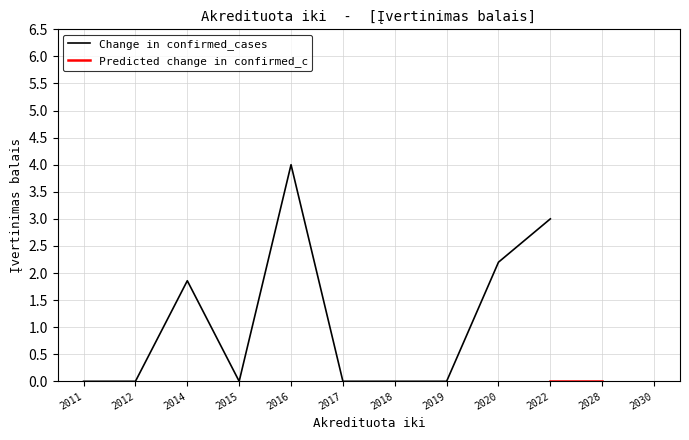

The Predicted change in confirmed_c series shows 3 at 2011-12-31. True or false?

False